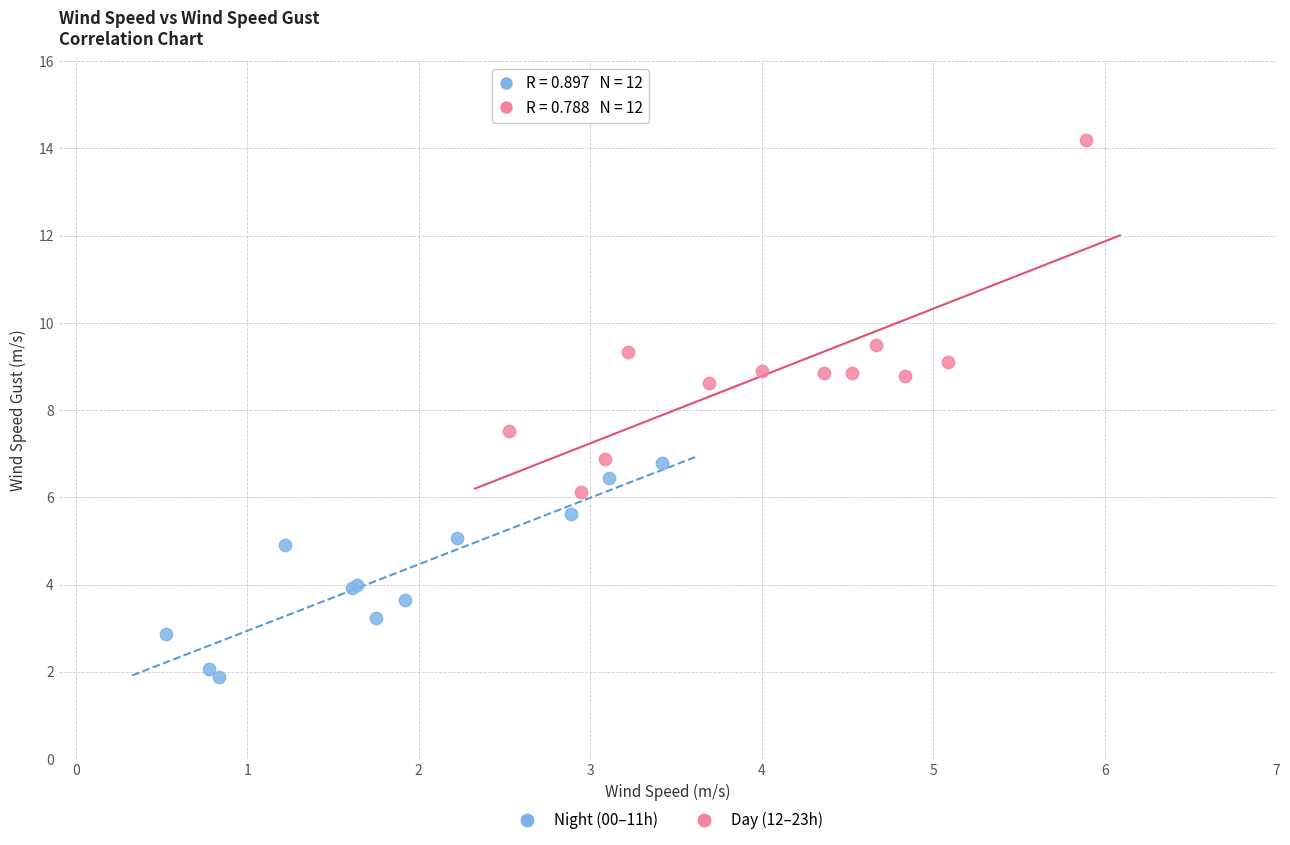

Which series has the widest spread of Y values?

Day (12–23h)